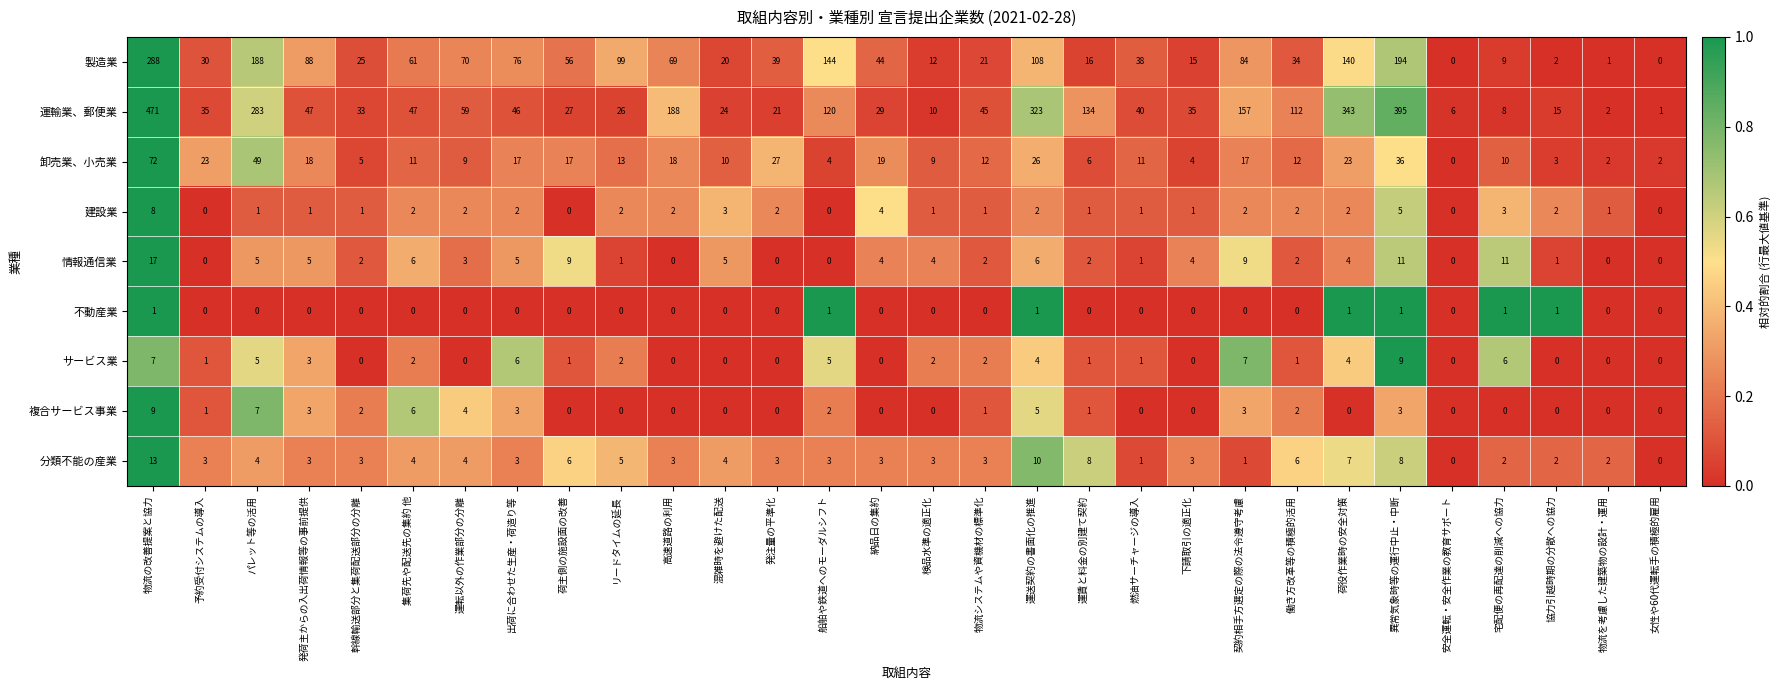

What is the greatest value displayed?

471